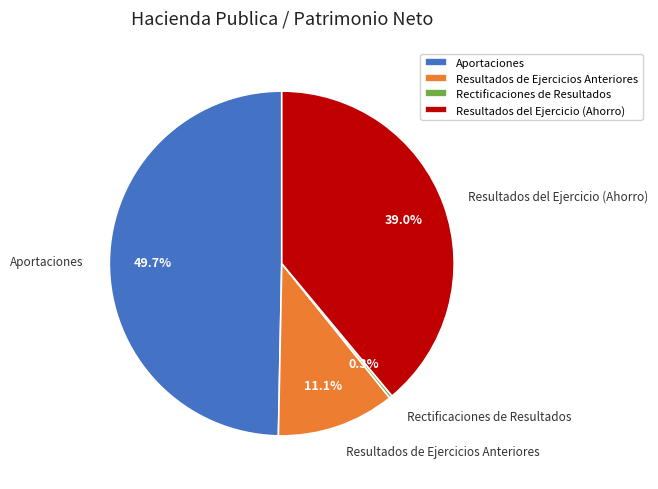

Does Resultados del Ejercicio (Ahorro) account for over 50% of the chart?

No